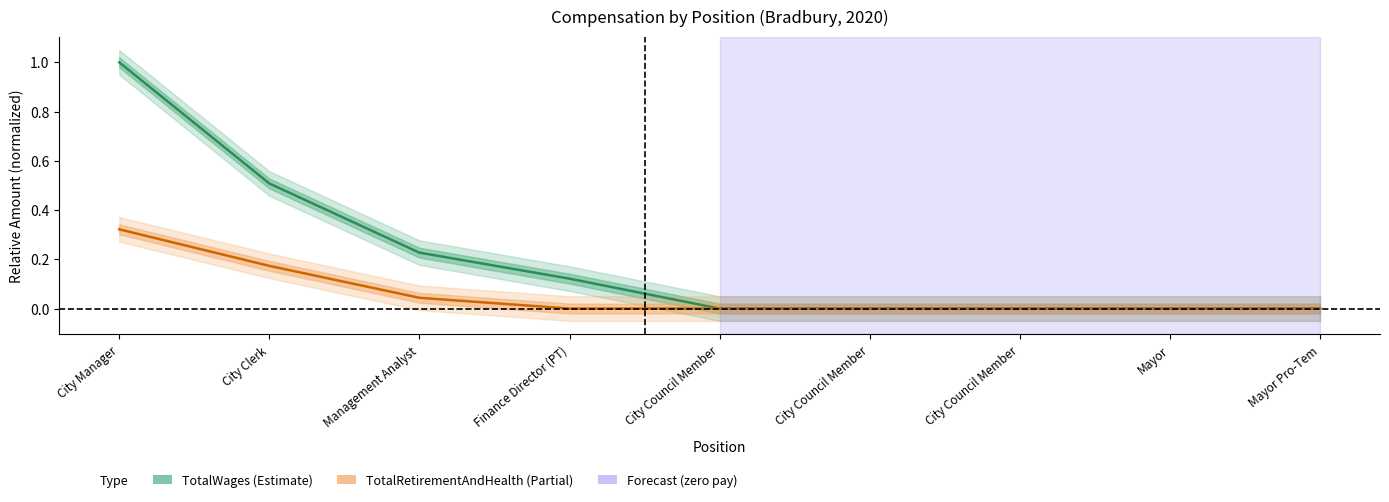

Which label corresponds to the largest value in the chart?

City Manager